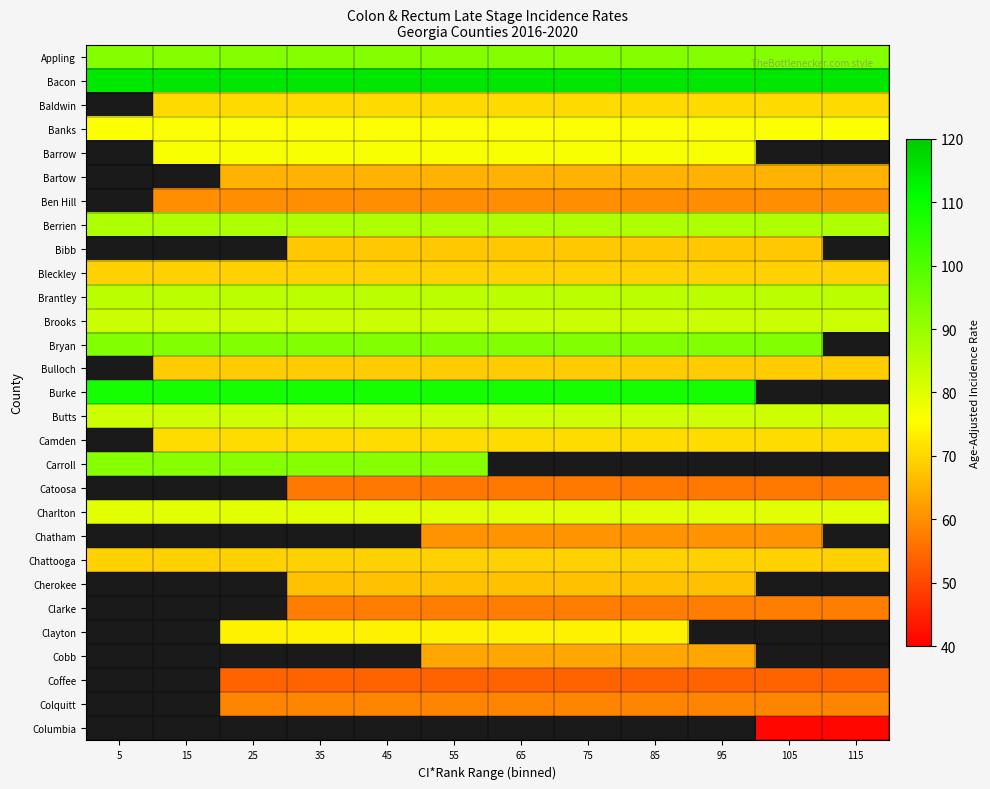

The value of Chattooga at 65 is 43.5. True or false?

False